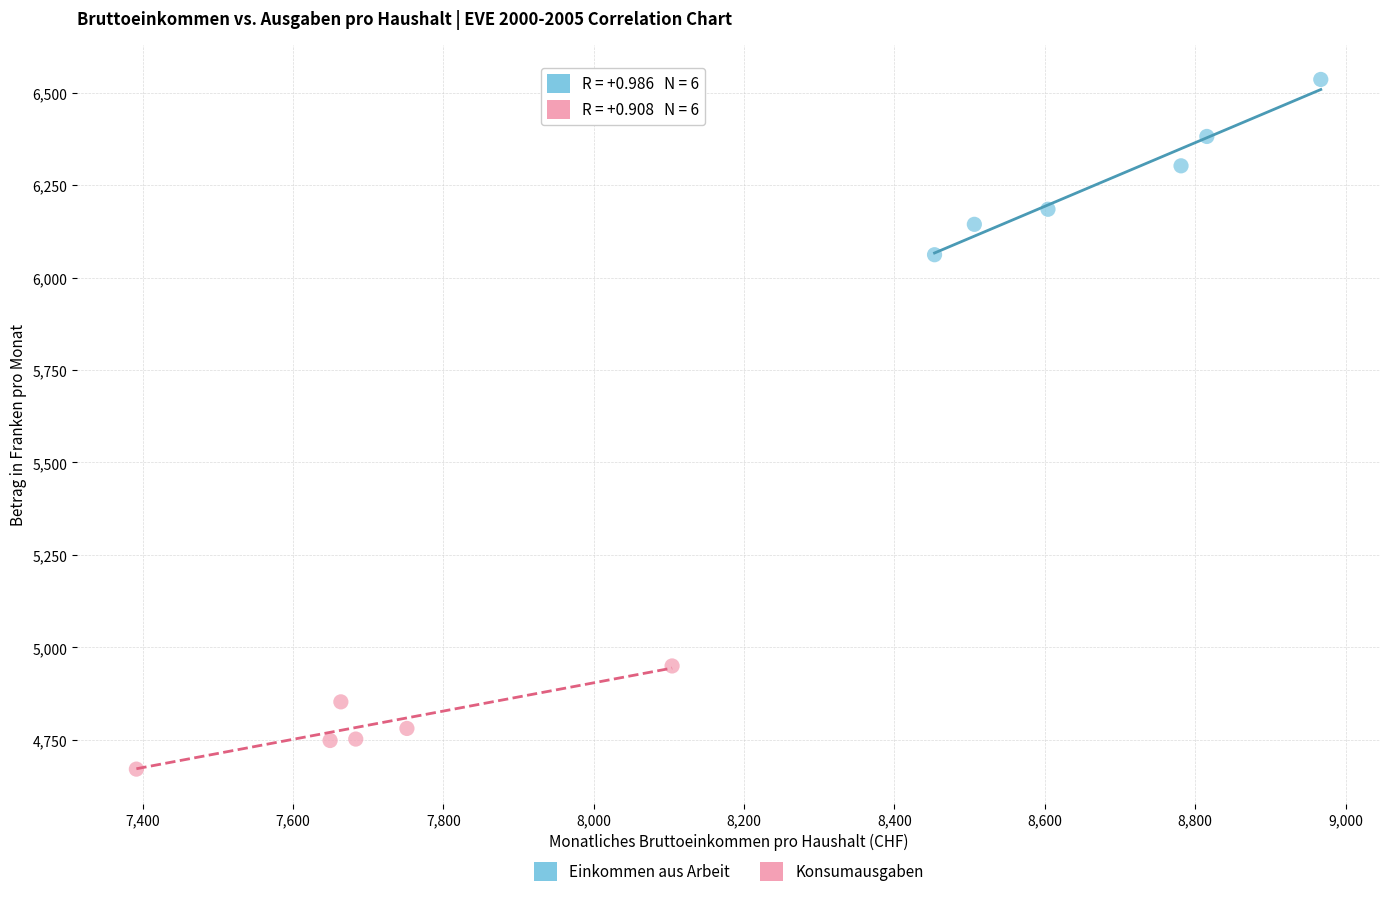

Which series has the widest spread of Y values?

Einkommen aus Arbeit